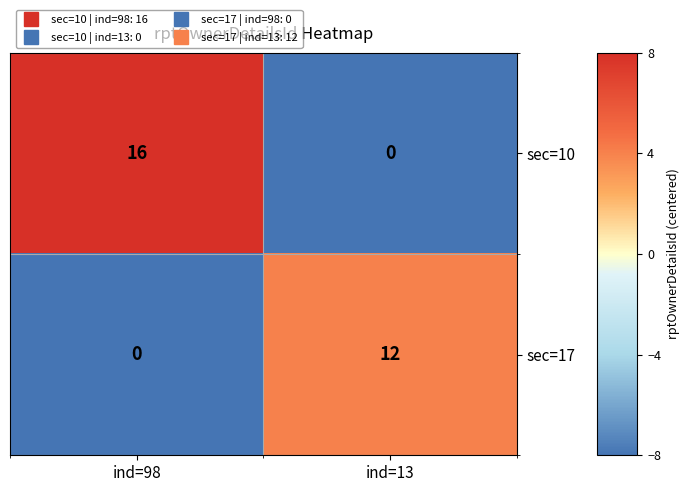

Reading right to left, extract all data points from this chart.

sec=10: ind=13=0	ind=98=16
sec=17: ind=13=12	ind=98=0